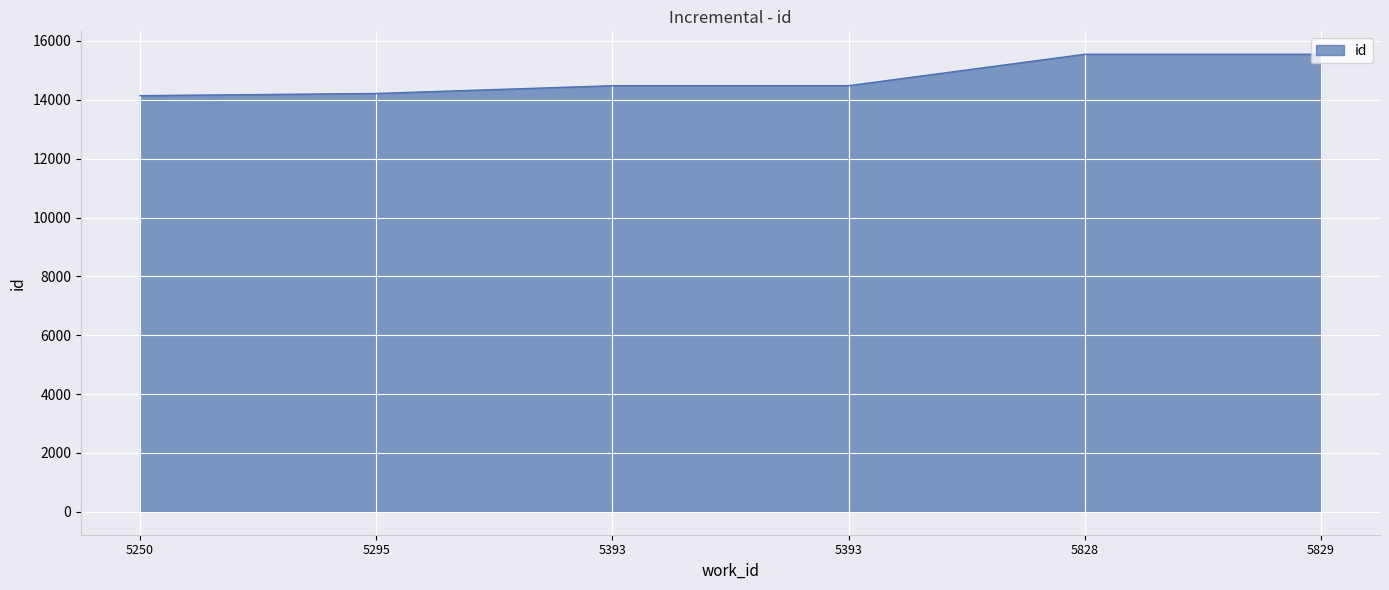

Is this an area chart (filled region under the line)?

Yes